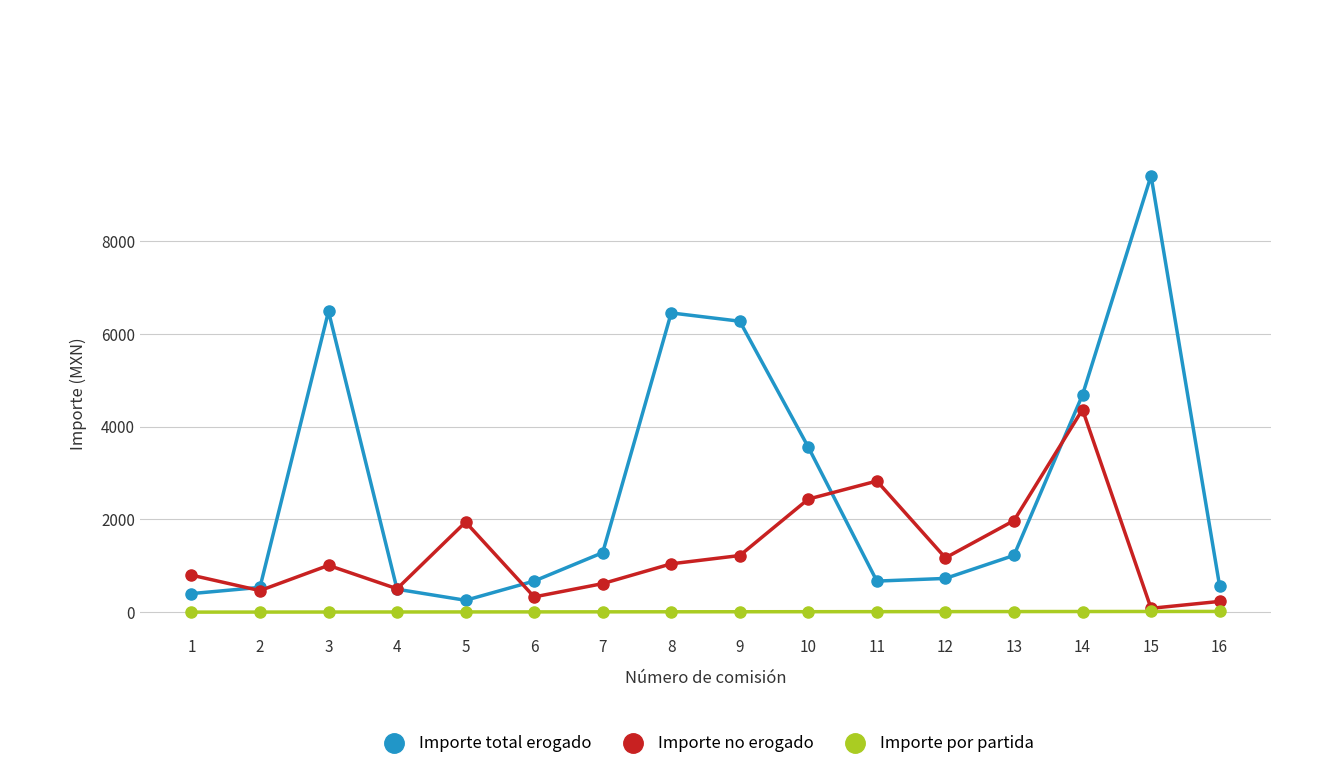

Which series has the widest spread of values?

Importe total erogado